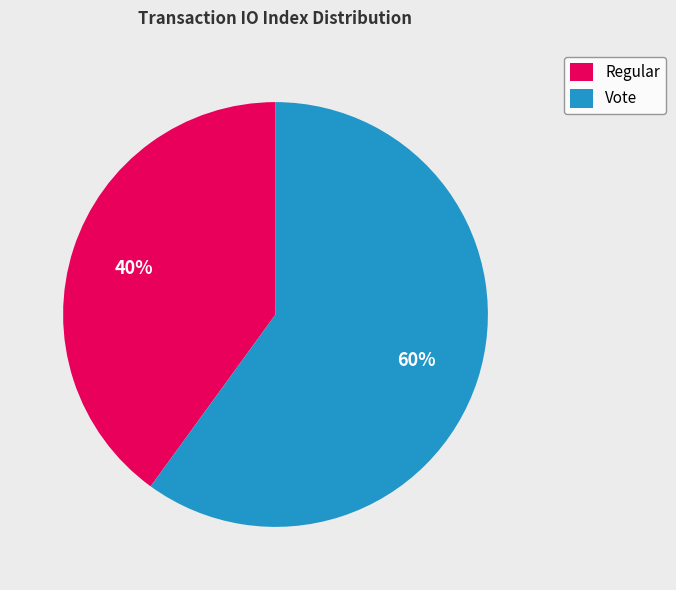

Is there any slice that represents more than half of the pie?

Yes